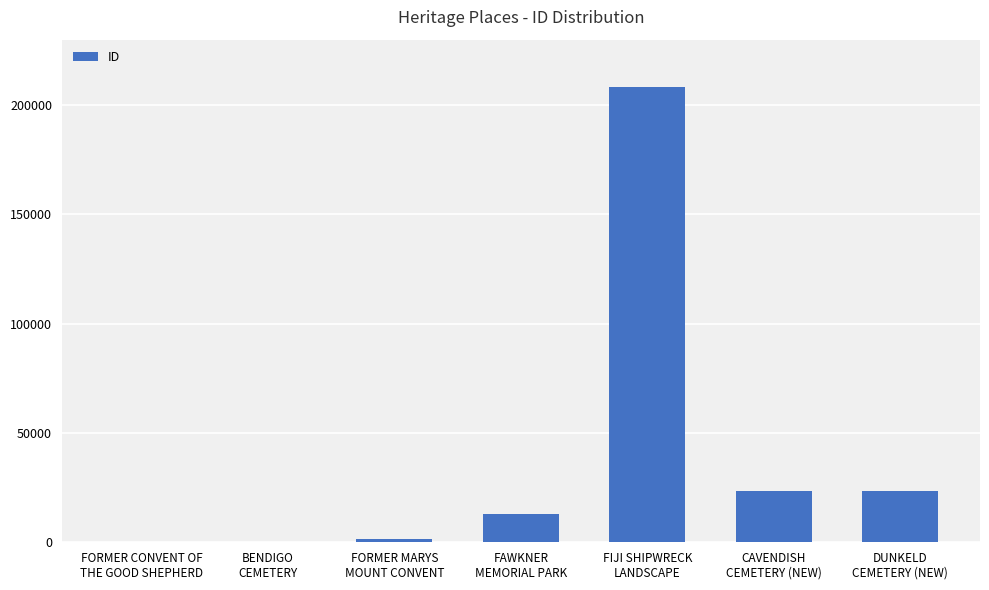

What is the maximum value shown in the chart?

208379